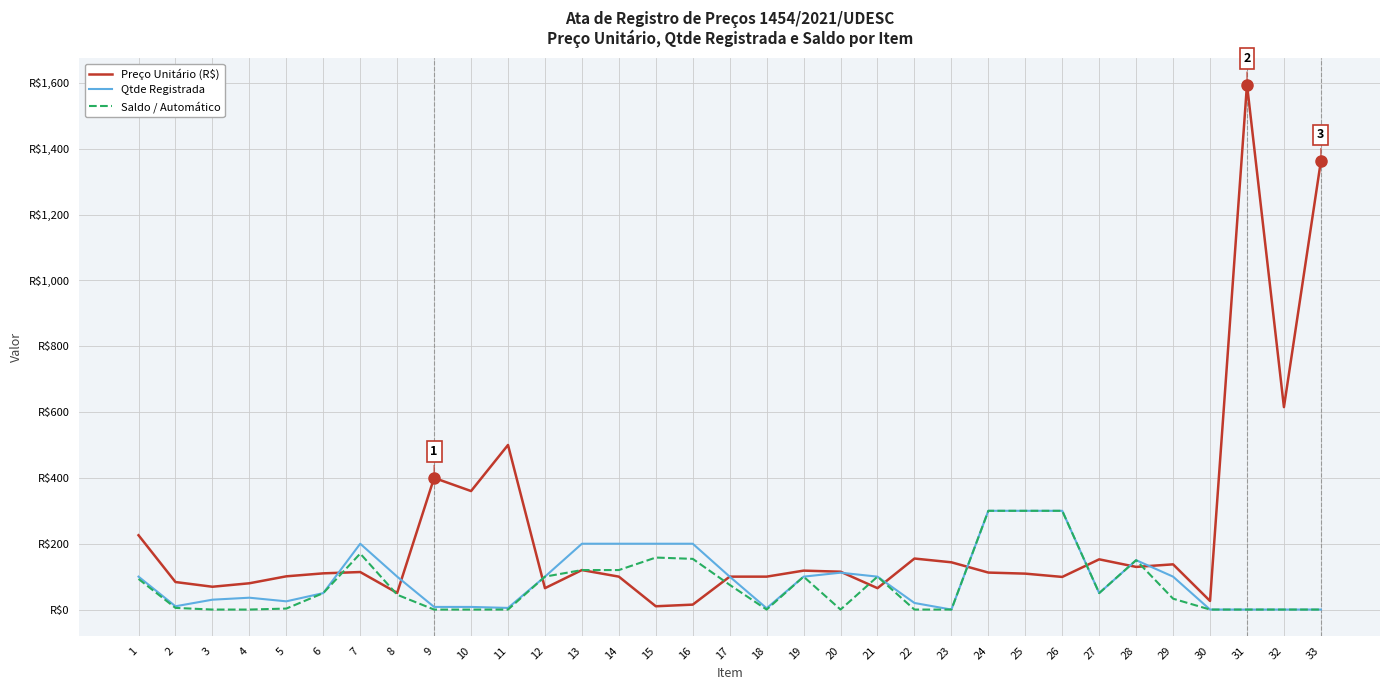

True or false: Saldo / Automático and Qtde Registrada cross at least once.

False